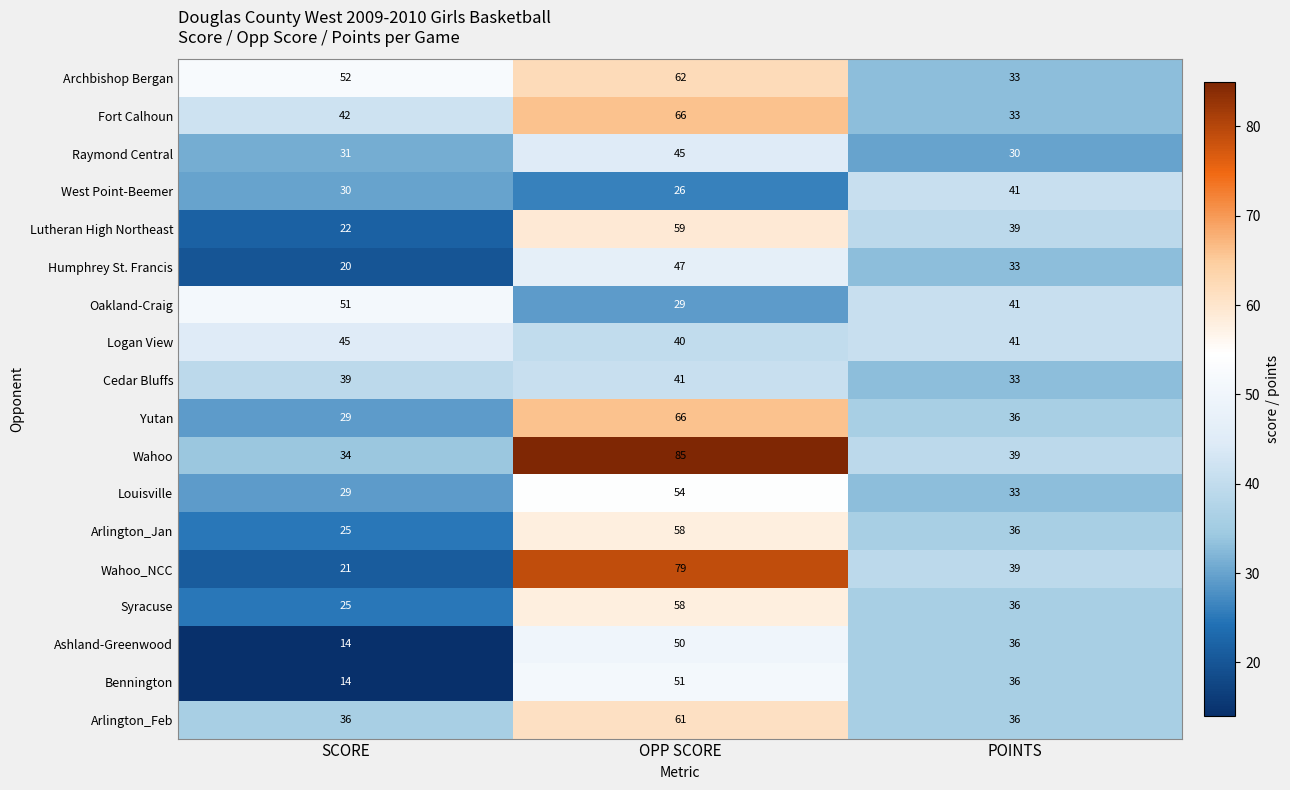

What is the sum of the Arlington_Feb values at SCORE and POINTS?

72